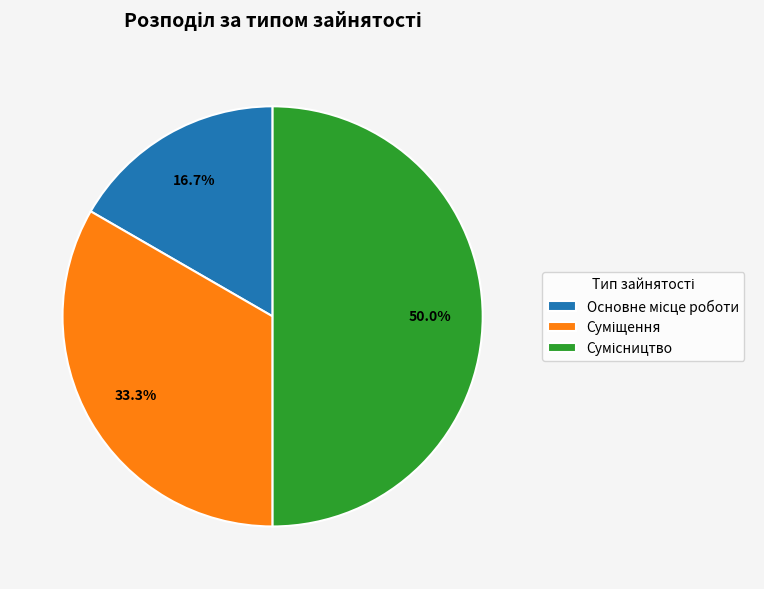

Count the number of slices in the pie.

3